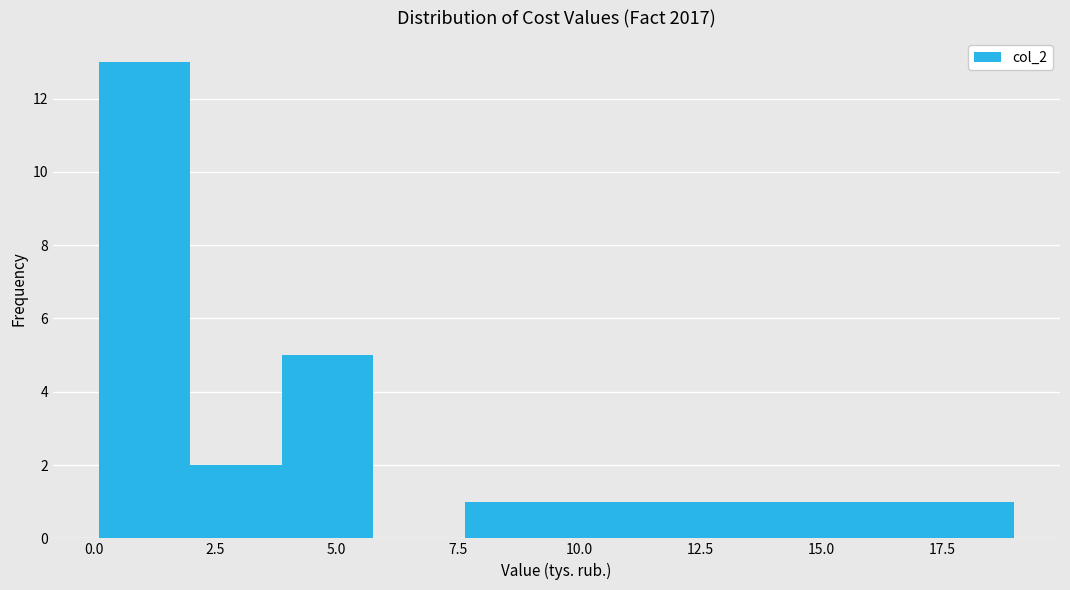

Read against the x-axis, roughly where is the centre of the tallest bar?

1.0